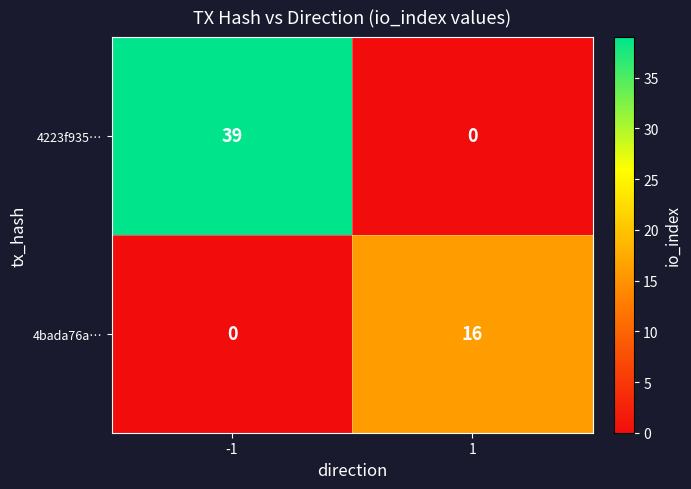

What is the sum of all 4223f935… values?

39